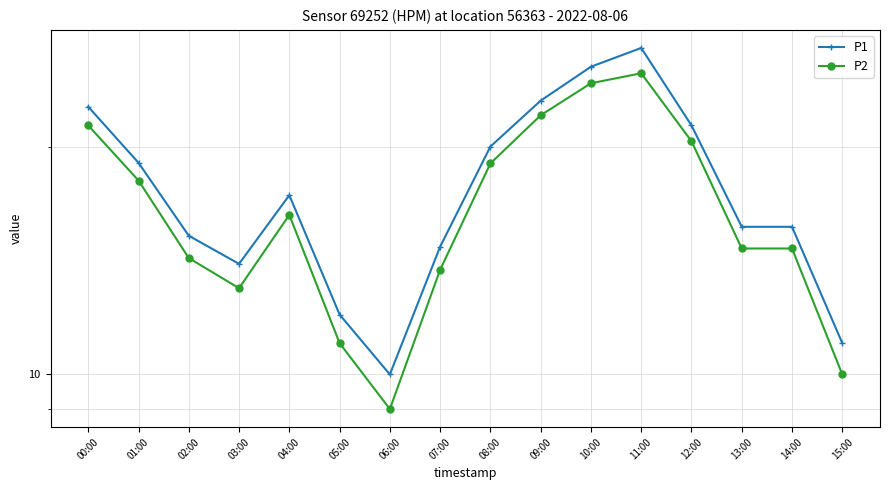

Which series has the widest spread of values?

P1